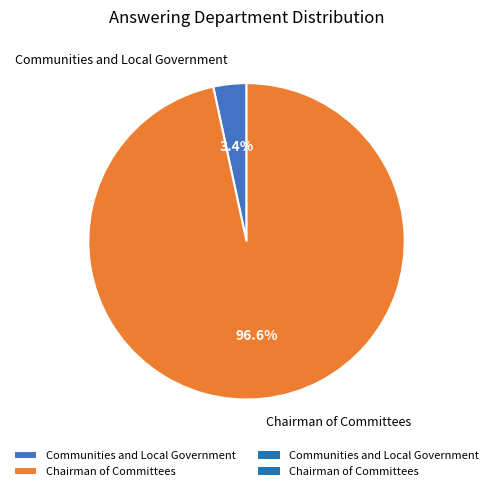

Which slice is the largest?

Chairman of Committees